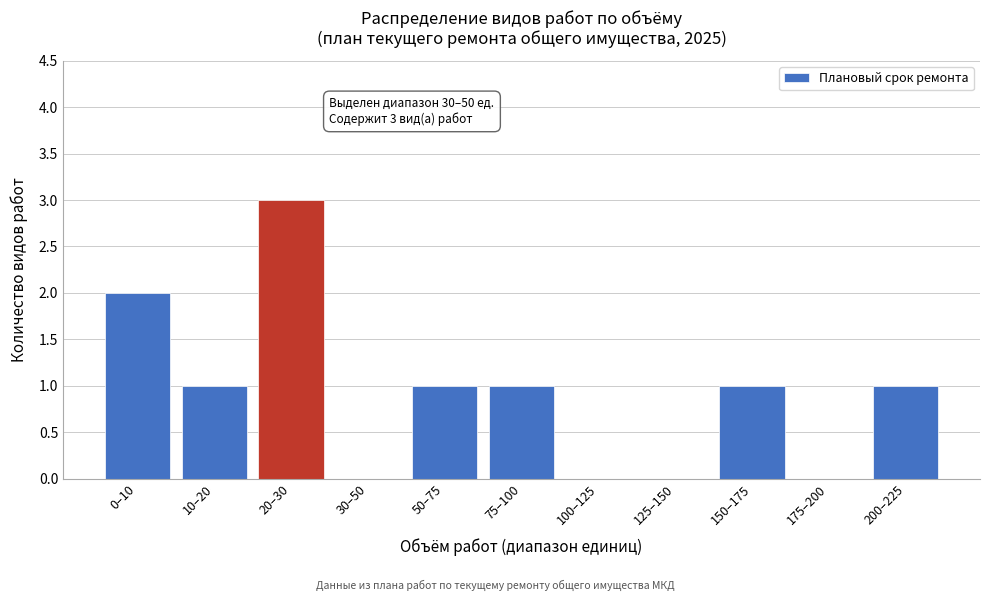

Reading left to right, list all the values displayed in this chart.

0–10=2	10–20=1	20–30=3	30–50=0	50–75=1	75–100=1	100–125=0	125–150=0	150–175=1	175–200=0	200–225=1